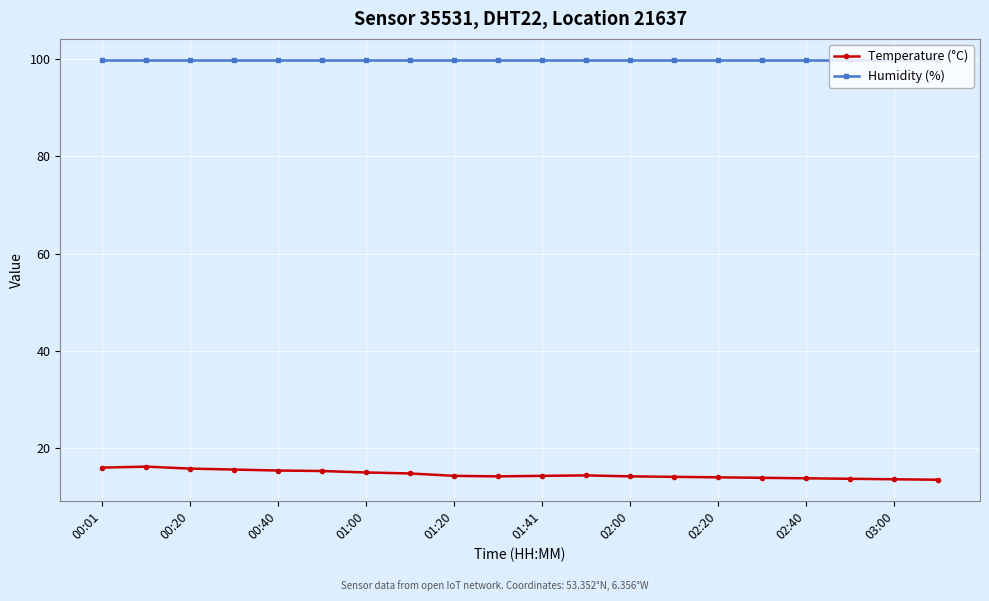

What is the value of the Humidity (%) point at the 14th from the left?

99.9